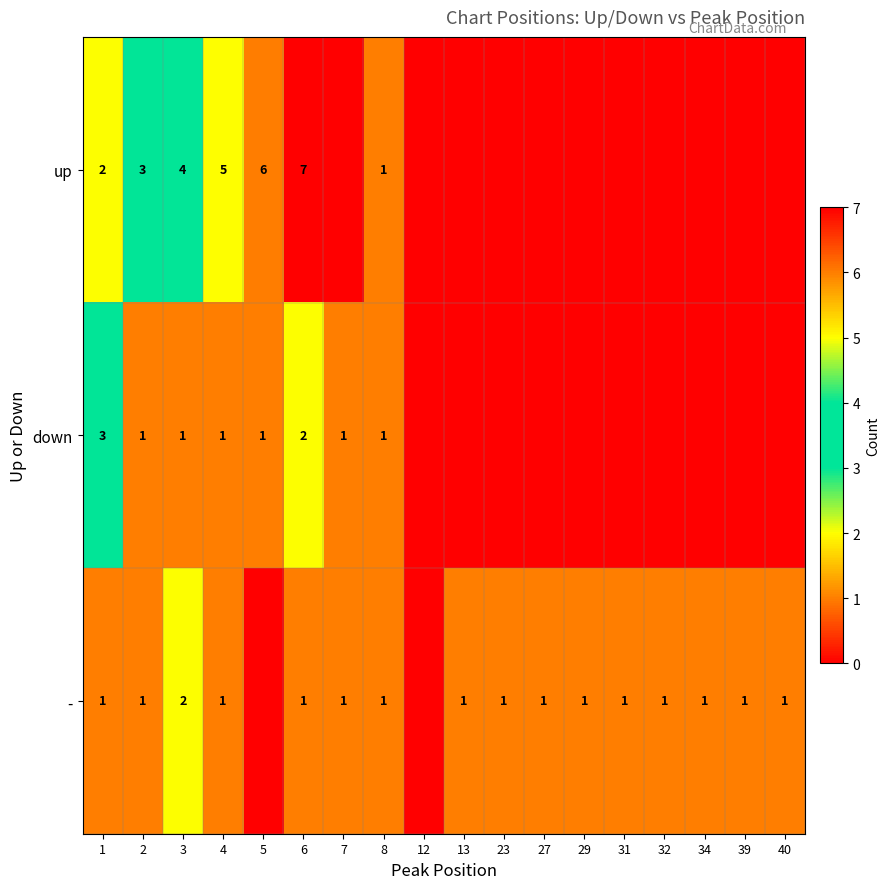

True or false: up has a value of 8 at 4.

False